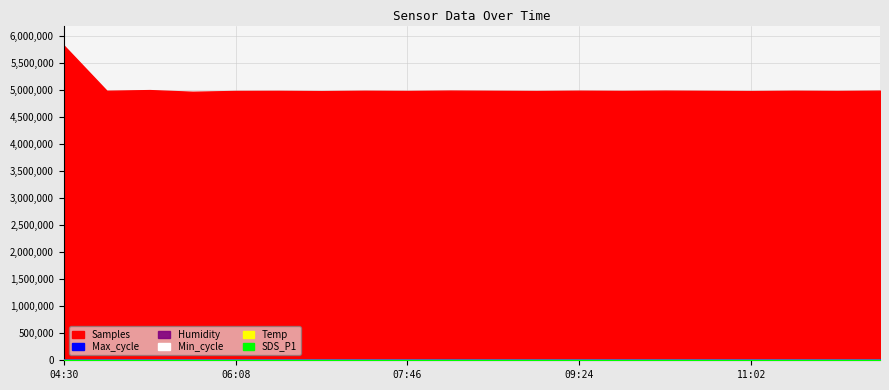

What is the average value of the Min_cycle series?

27.7